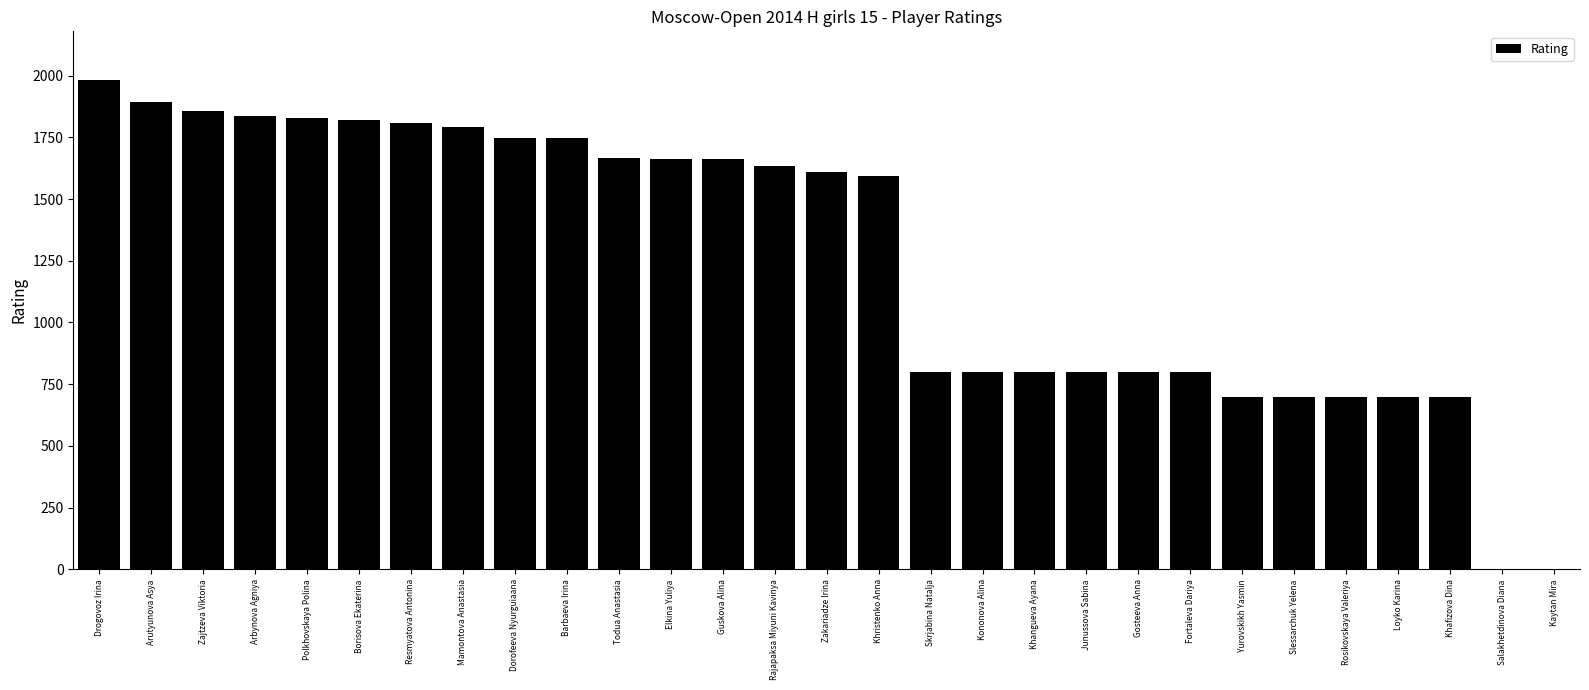

What is the change in value from Slessarchuk Yelena to Salakhetdinova Diana?

-700